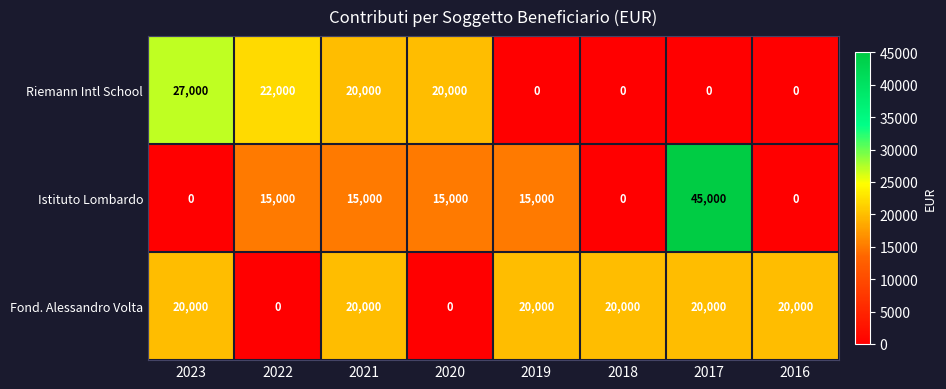

What value does the Fond. Alessandro Volta series have at 2016, to the nearest 50?

20000